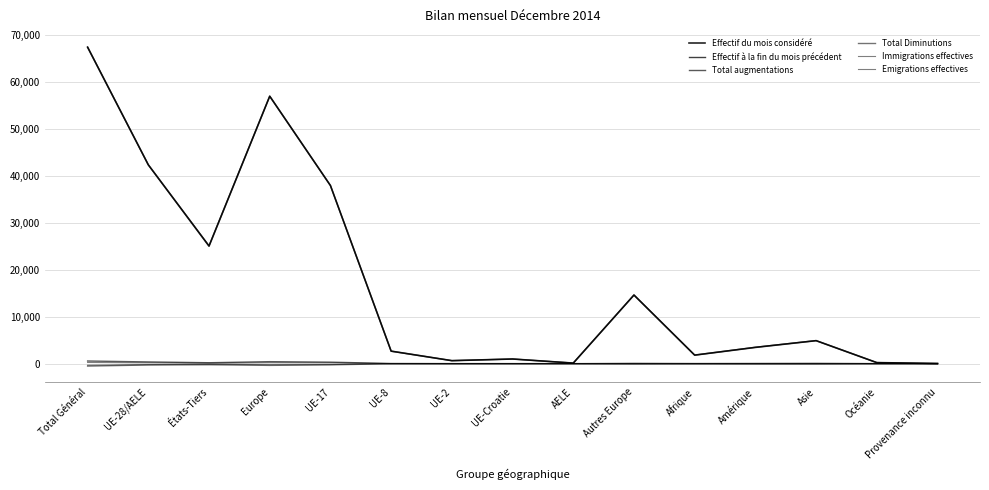

Is the value of Effectif à la fin du mois précédent at UE-Croatie greater than the value of Emigrations effectives at Asie?

Yes